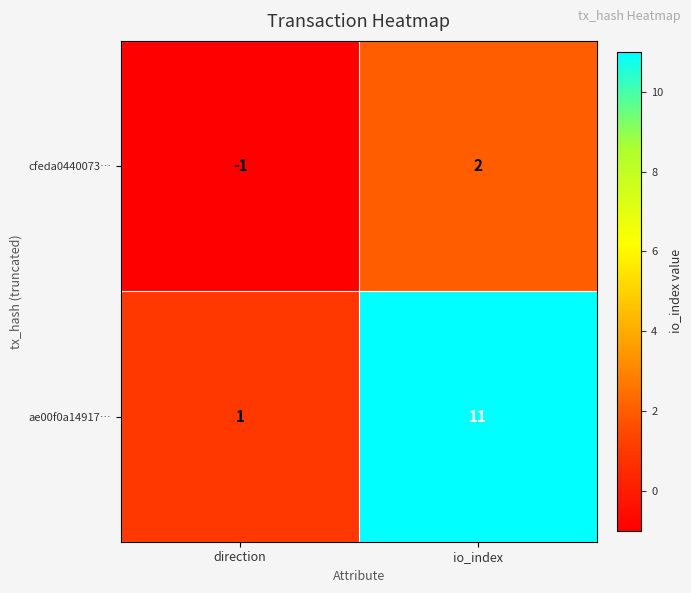

Between direction and io_index, which series saw the biggest shift?

ae00f0a14917…